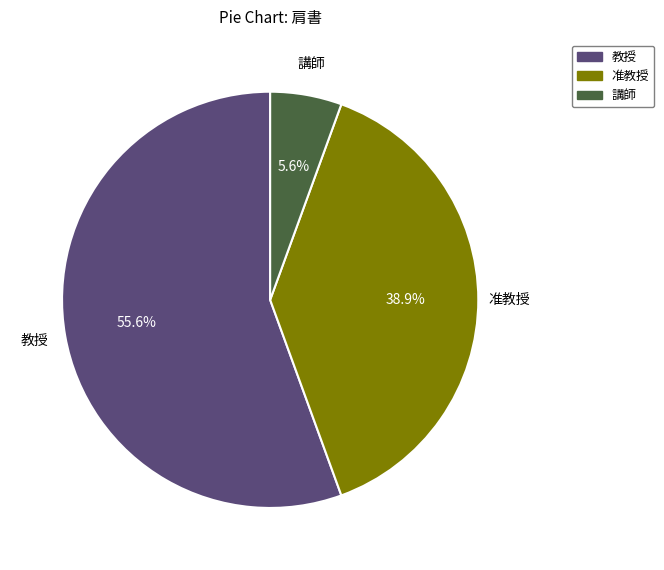

Do 講師 and 准教授 together represent more than half of the pie?

No